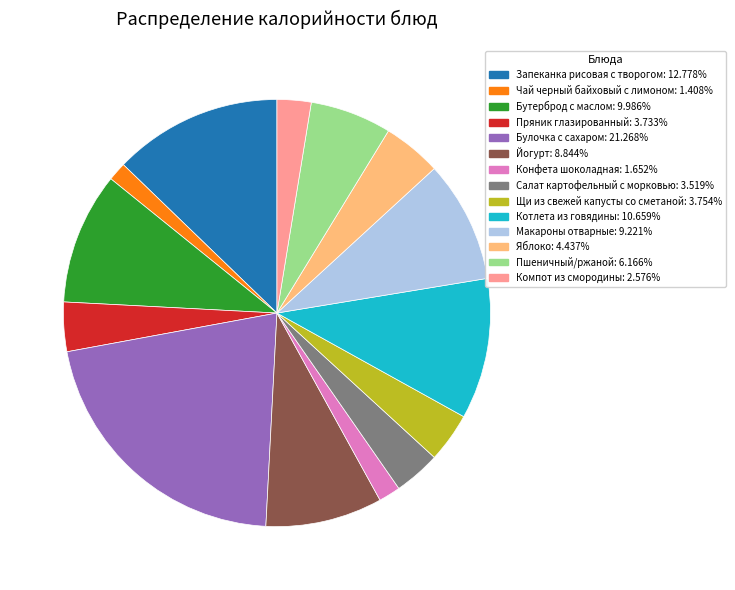

True or false: Бутерброд с маслом accounts for 10% of the total.

True